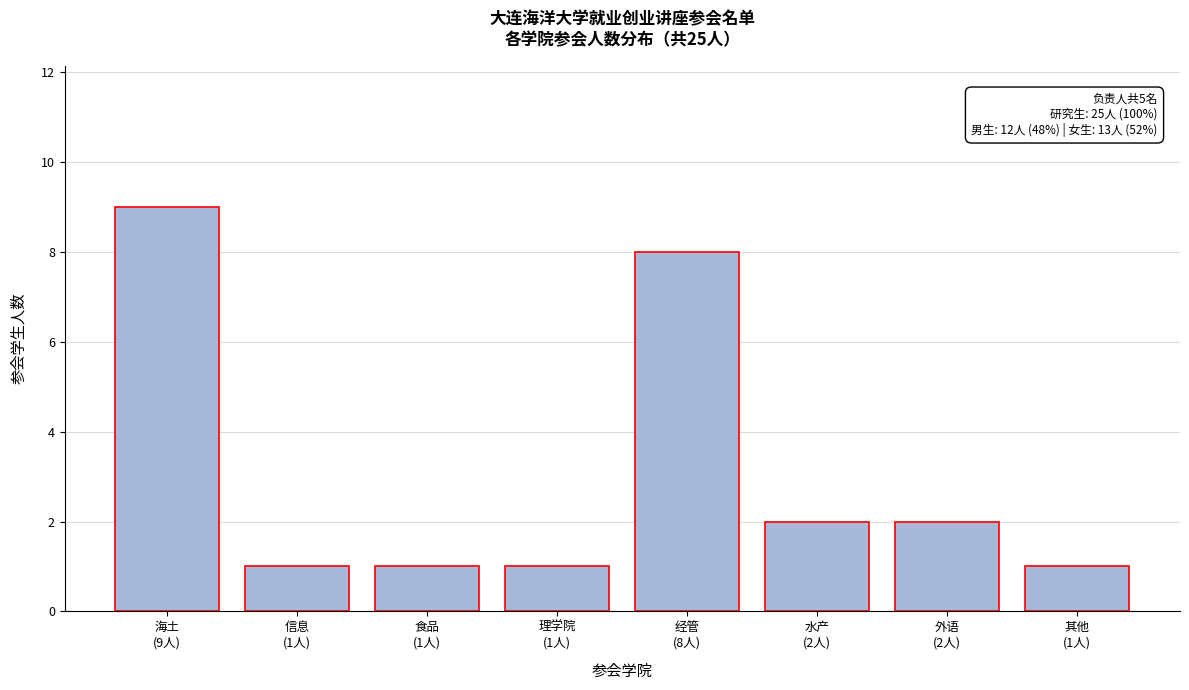

Reading left to right, transcribe all the data shown in this chart.

9	1	1	1	8	2	2	1